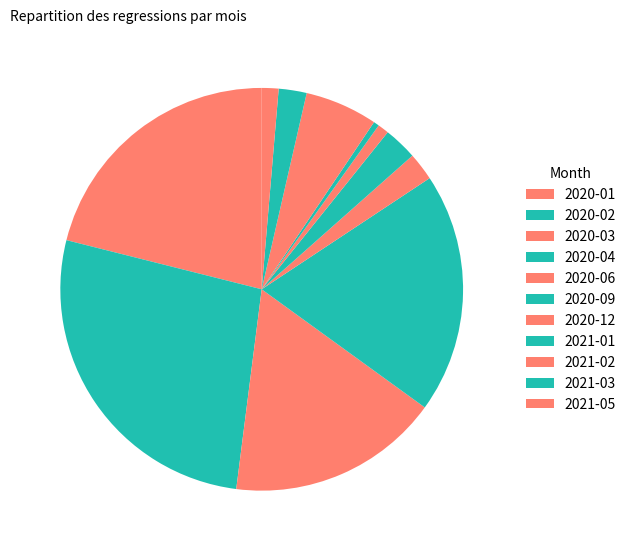

Is it true that 2020-02 is 33% of the pie?

False